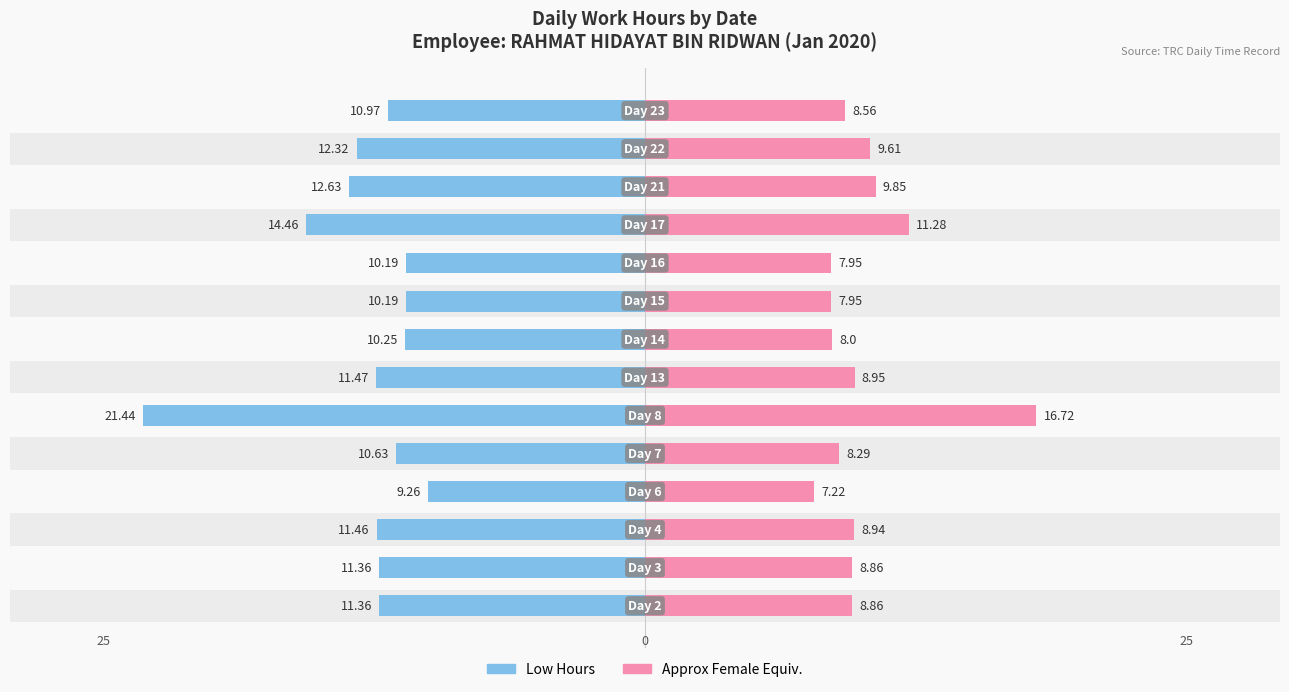

How many categories are shown in the chart?

14